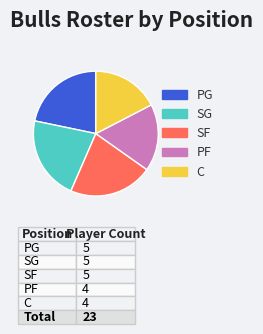

Combined, do SF and SG account for over 50%?

No